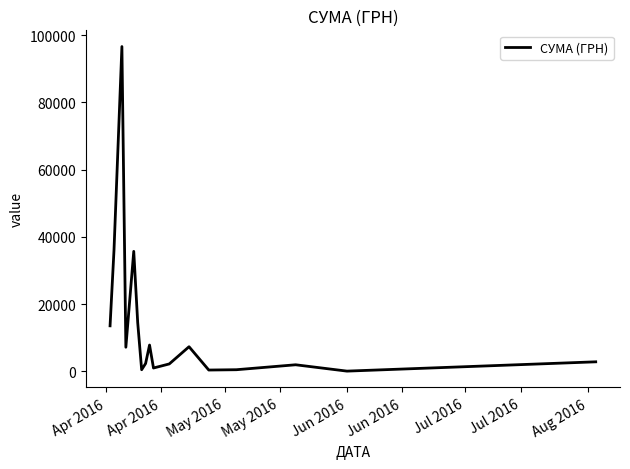

What is the maximum value shown in the chart?

96624.0